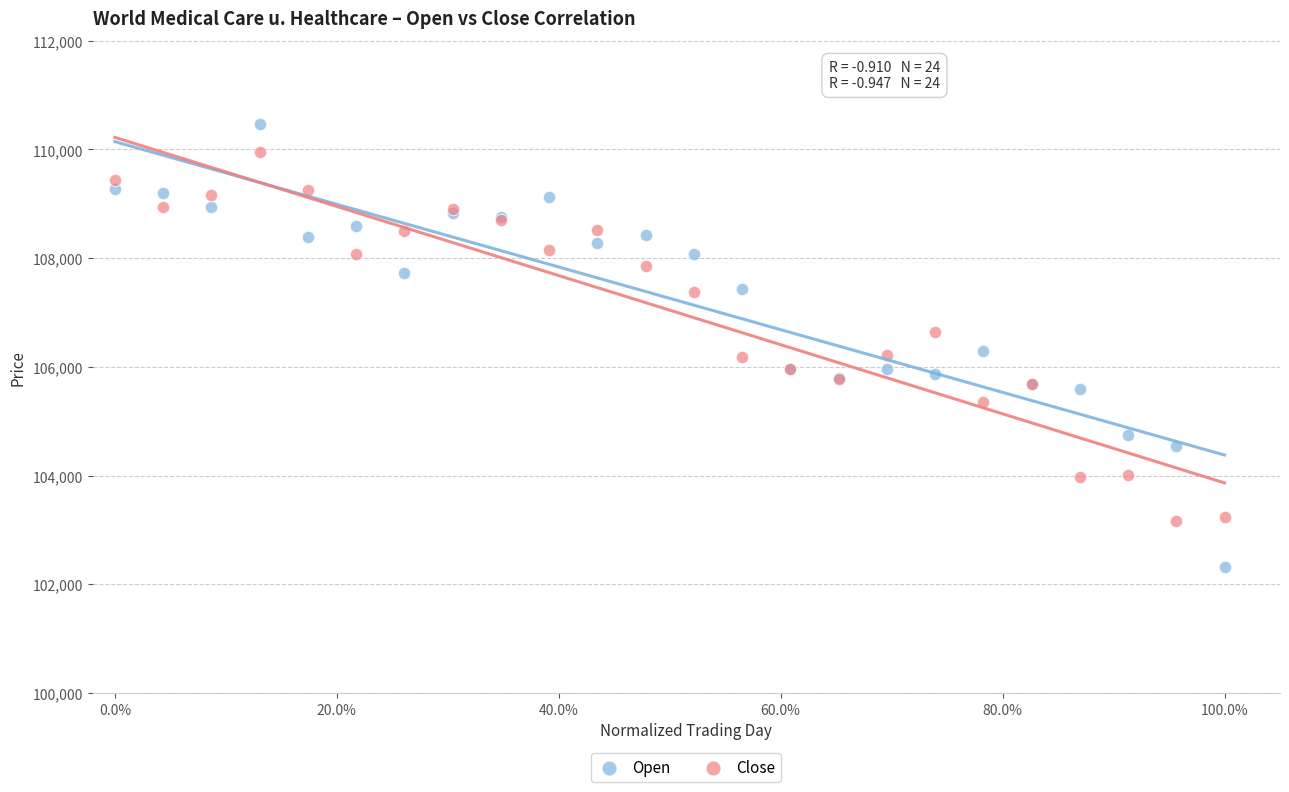

Which series contains the highest Y value?

Open